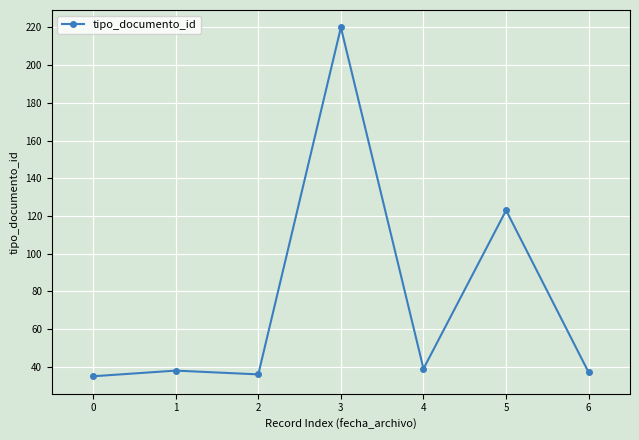

Reading left to right, list all the values displayed in this chart.

35	38	36	220	39	123	37